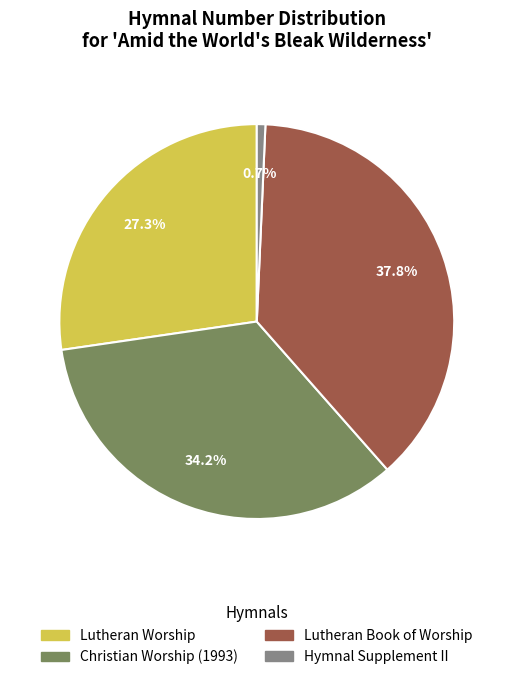

Is the sum of Christian Worship (1993) and Hymnal Supplement II greater than half?

No